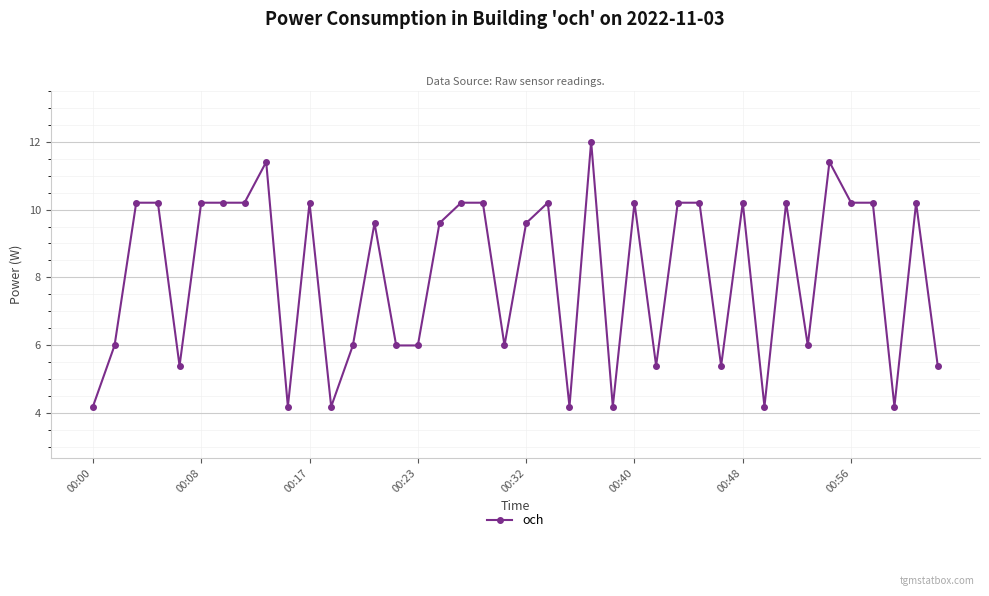

What is the value of the 12th point from the left?

4.2